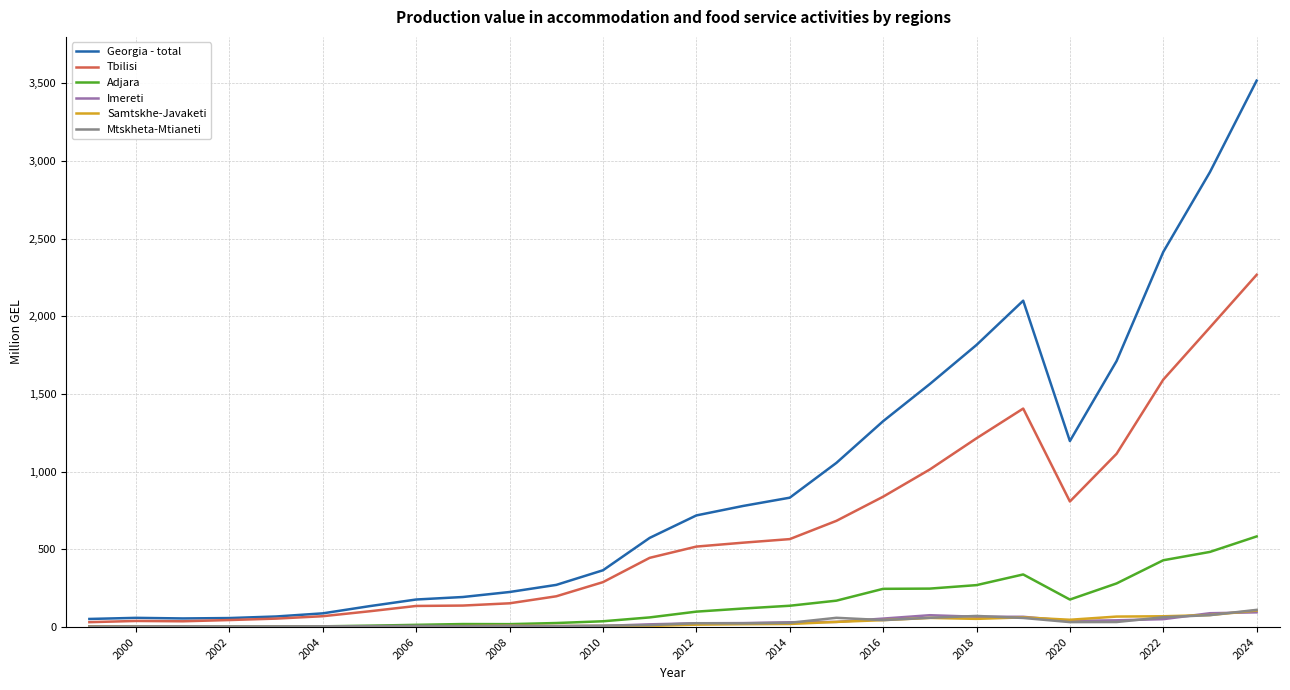

Which series has the largest range (max minus min)?

Georgia - total